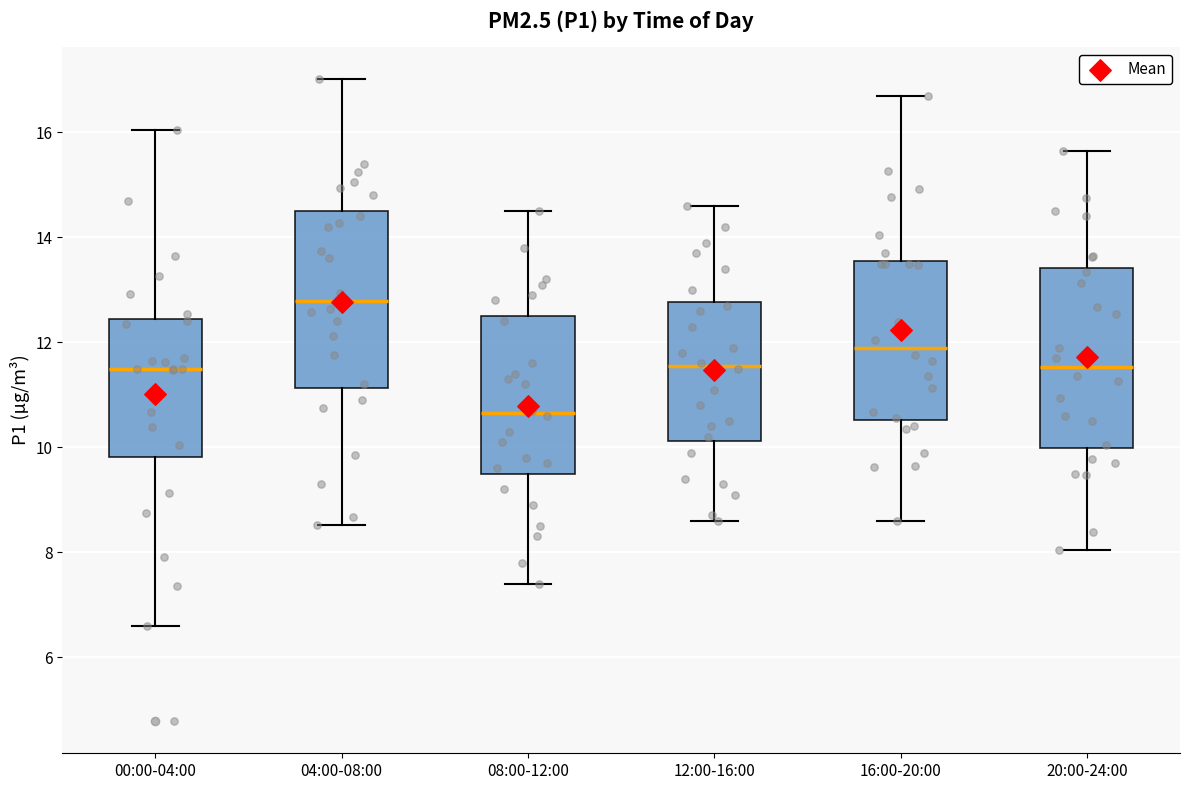

Which box has the lowest median line?

08:00-12:00